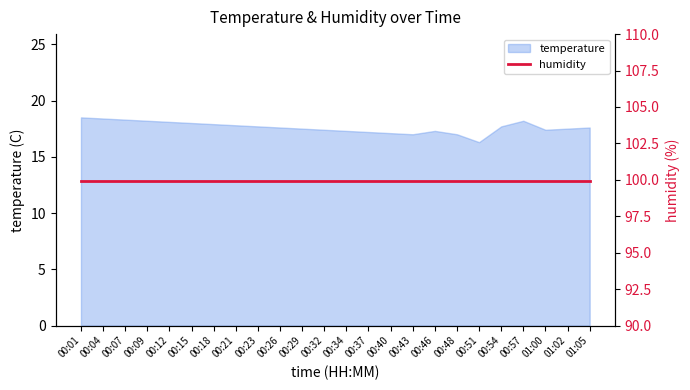

At which label is the value closest to 17?

00:43